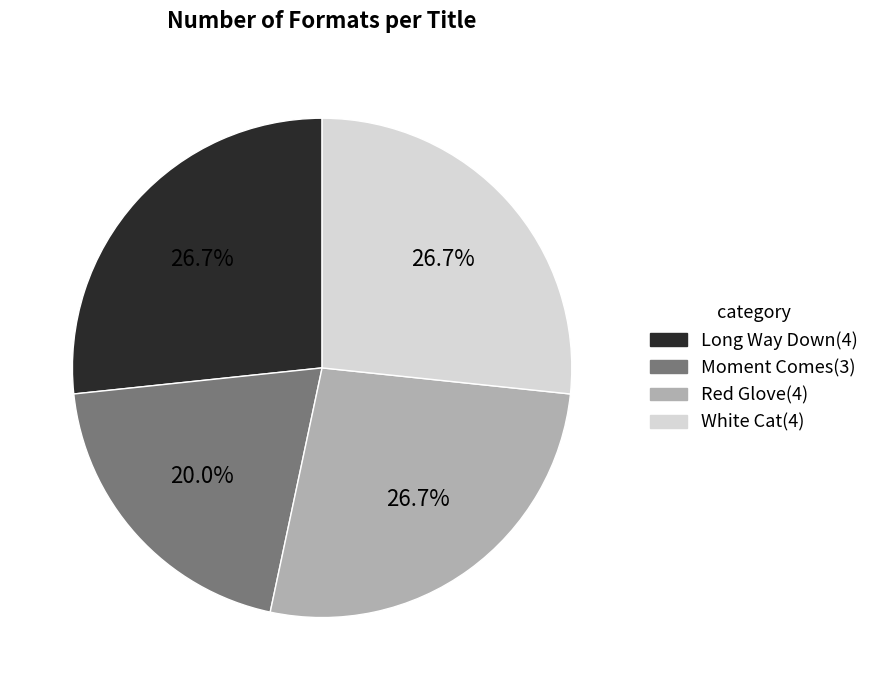

What percentage is the Red Glove slice, to the nearest percent?

27%